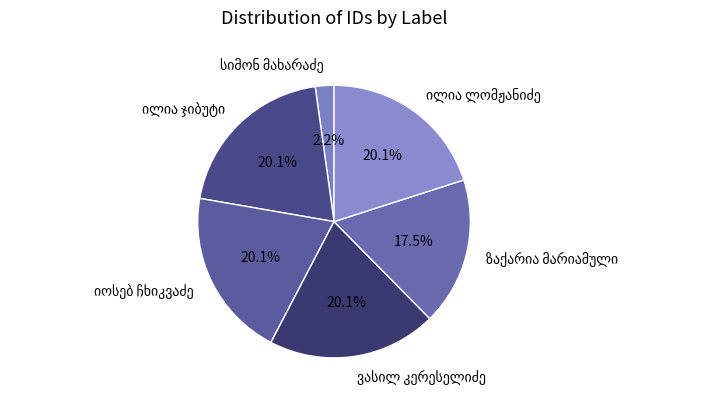

Is there a majority slice in this chart?

No